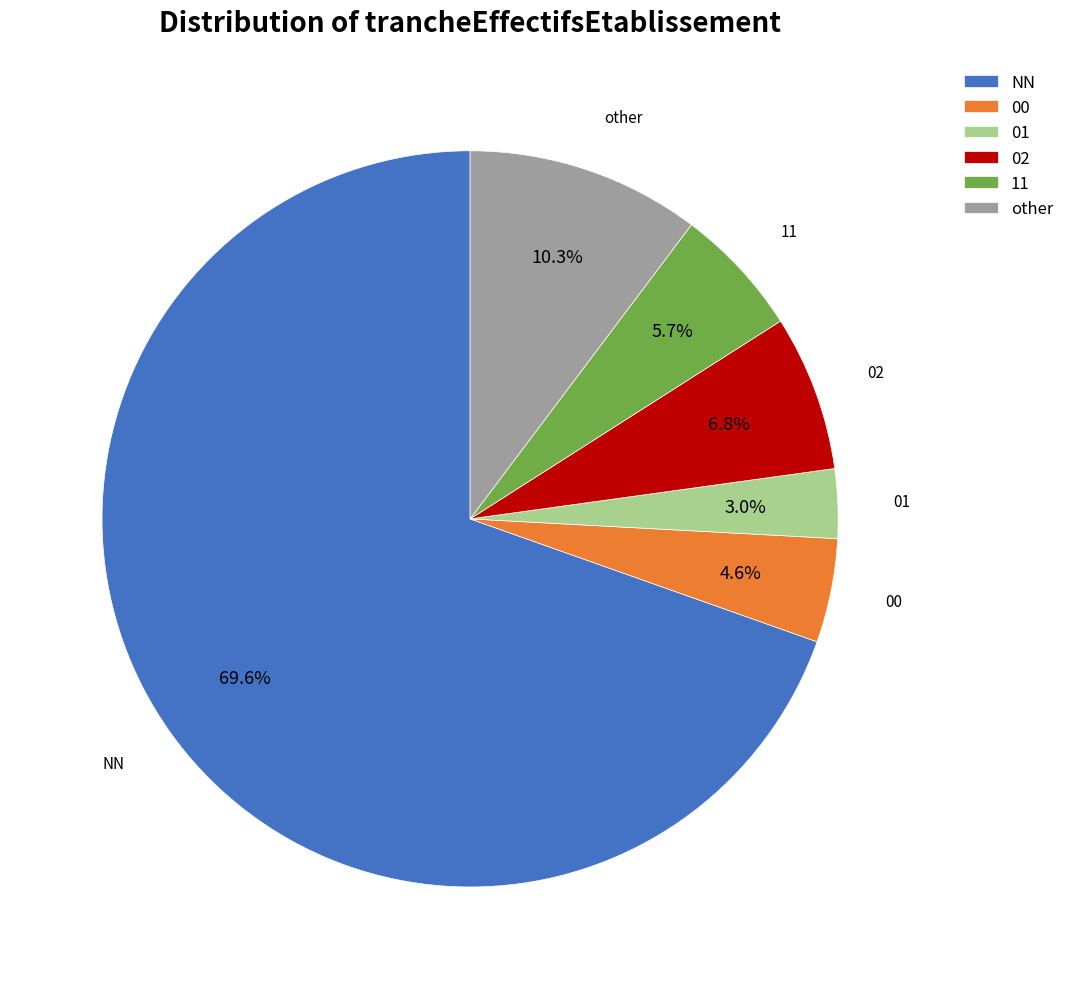

True or false: 02 accounts for 7% of the total.

True